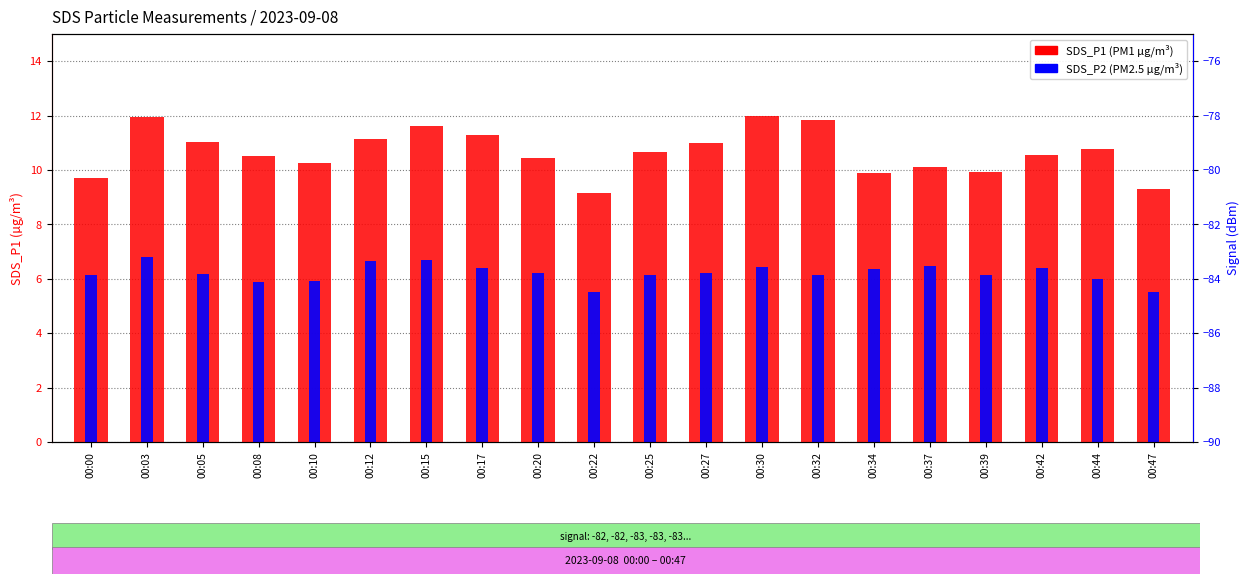

What is the smallest value displayed?

5.5